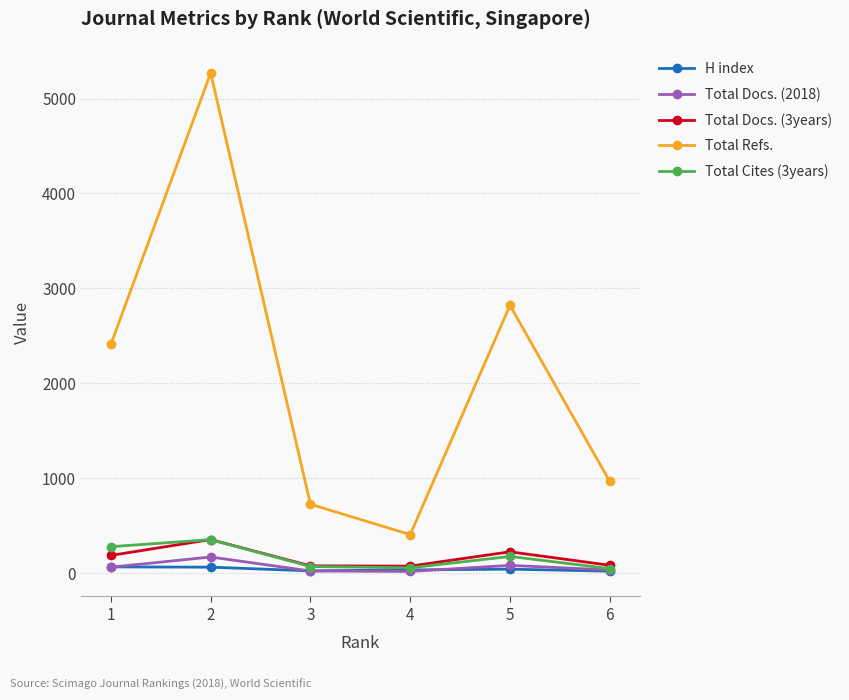

Between 2 and 6, which series saw the biggest shift?

Total Refs.